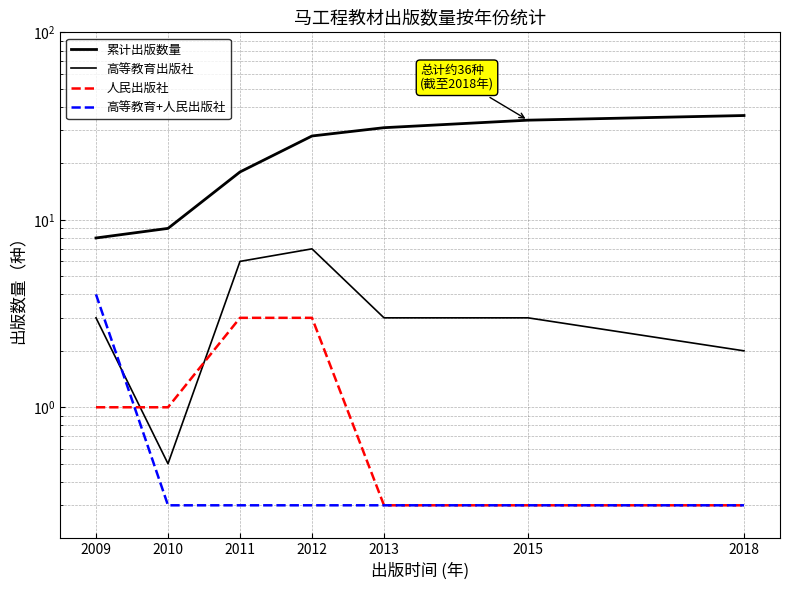

How many lines are shown in the chart?

4